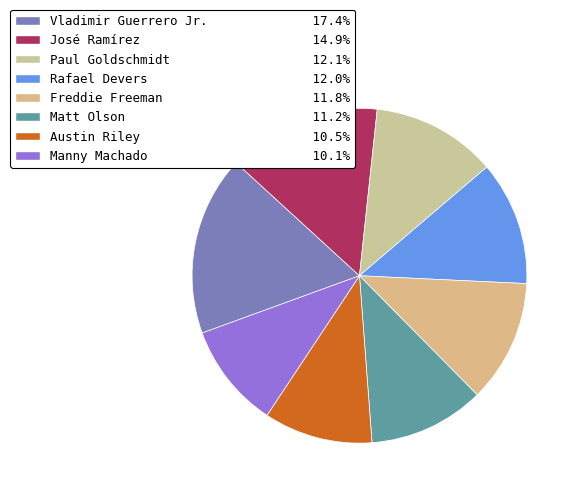

To the nearest percent, what percentage of the pie is Freddie Freeman?

12%